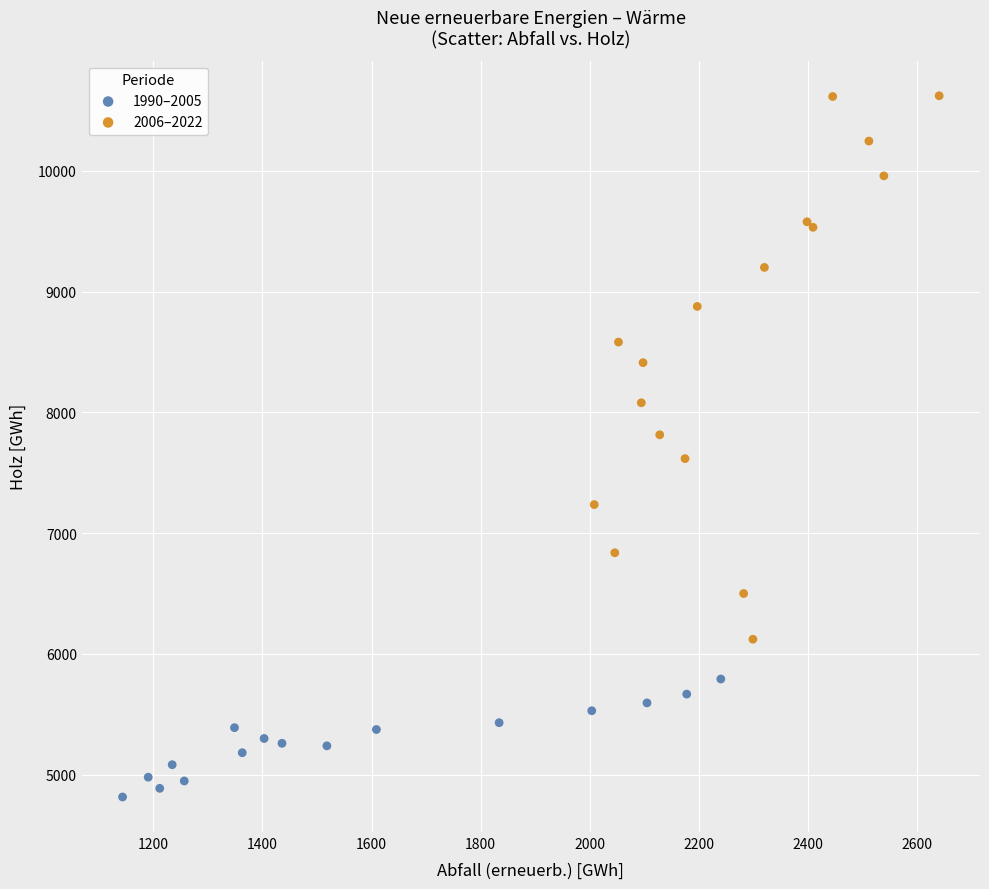

Which series contains the highest Y value?

2006–2022